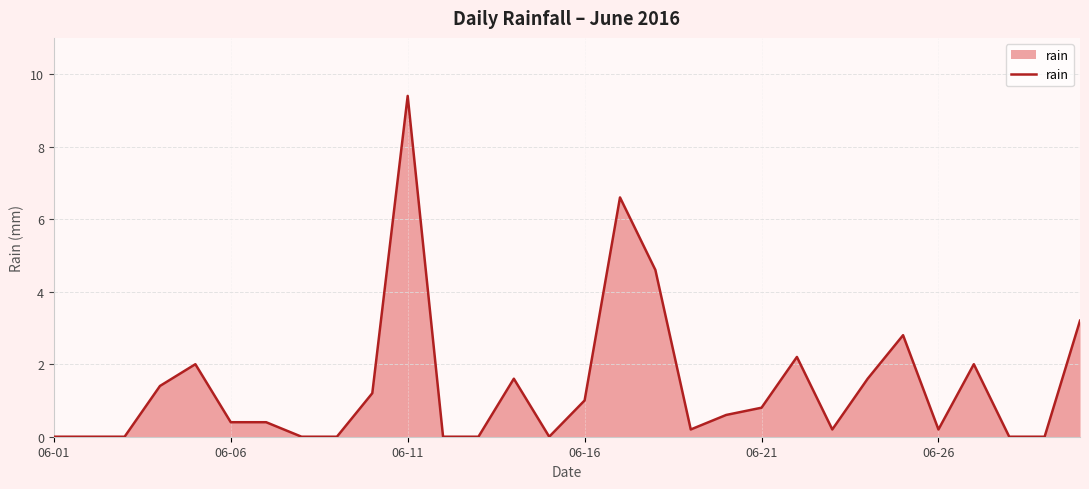

What is the maximum value shown in the chart?

9.4